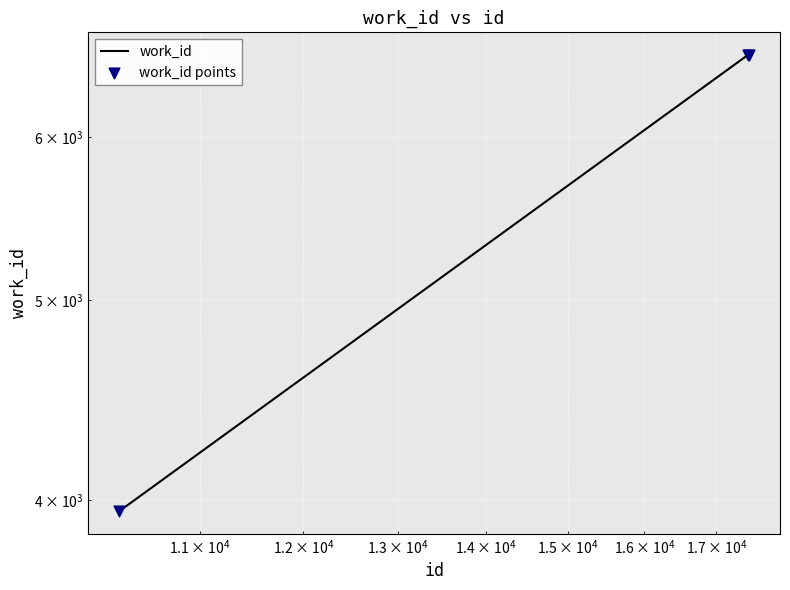

What are all the series names shown in the legend?

work_id, work_id points